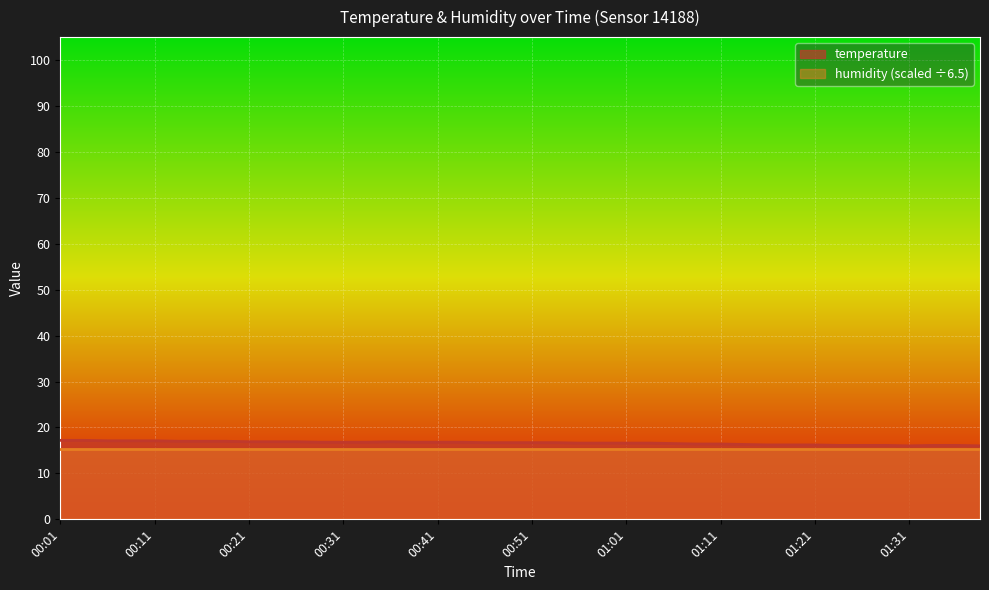

The value at 00:18 is 17.0. True or false?

True